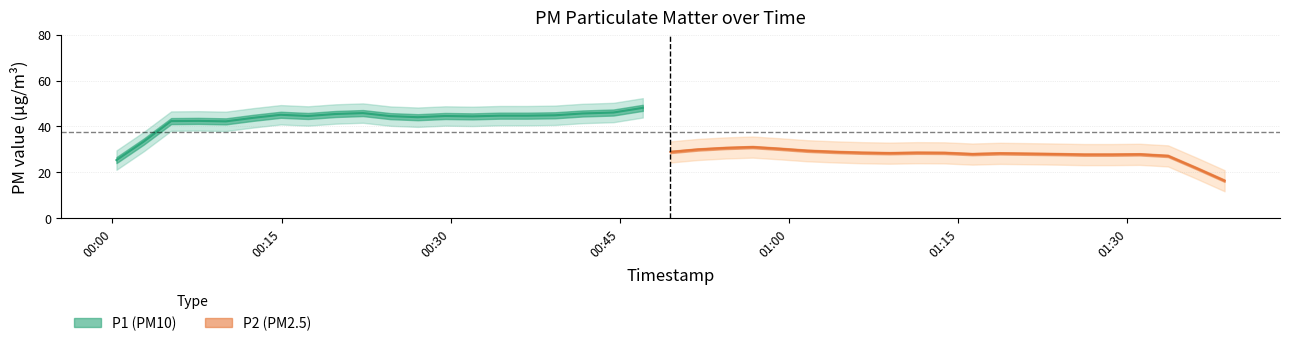

Read the P2 value at 9.

26.1